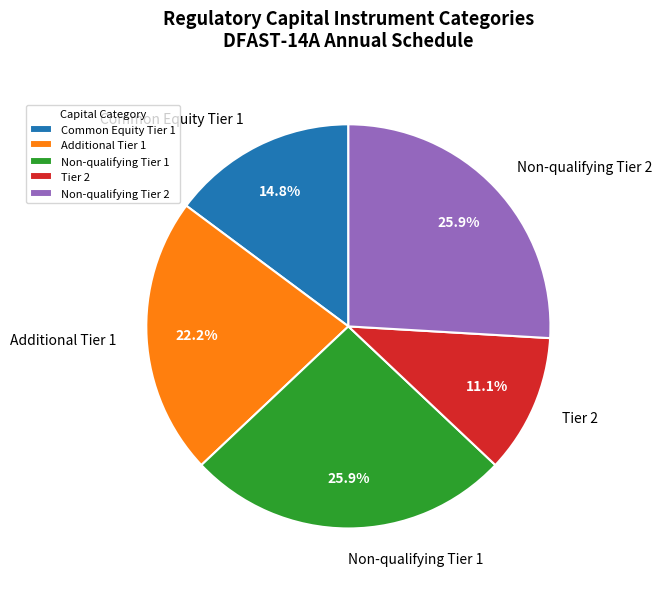

Is the sum of Common Equity Tier 1 and Non-qualifying Tier 1 greater than half?

No